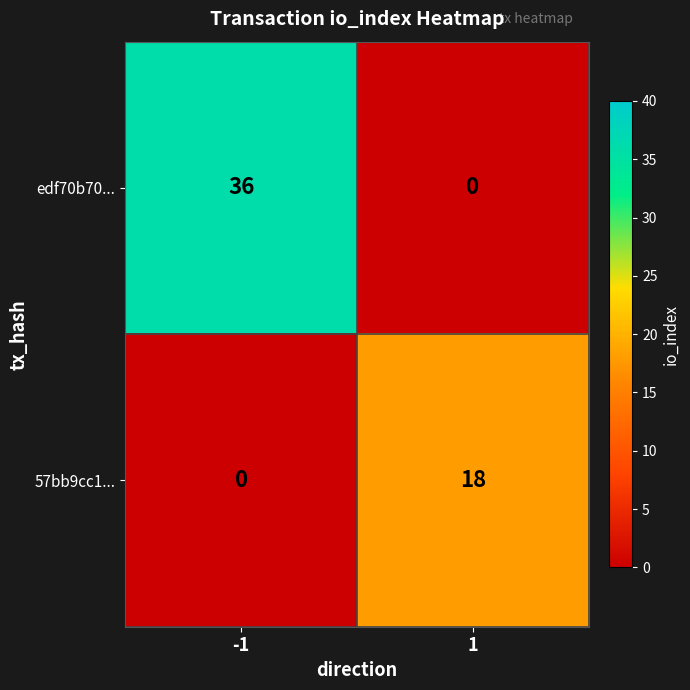

Which series changed the most between -1 and 1?

edf70b70...